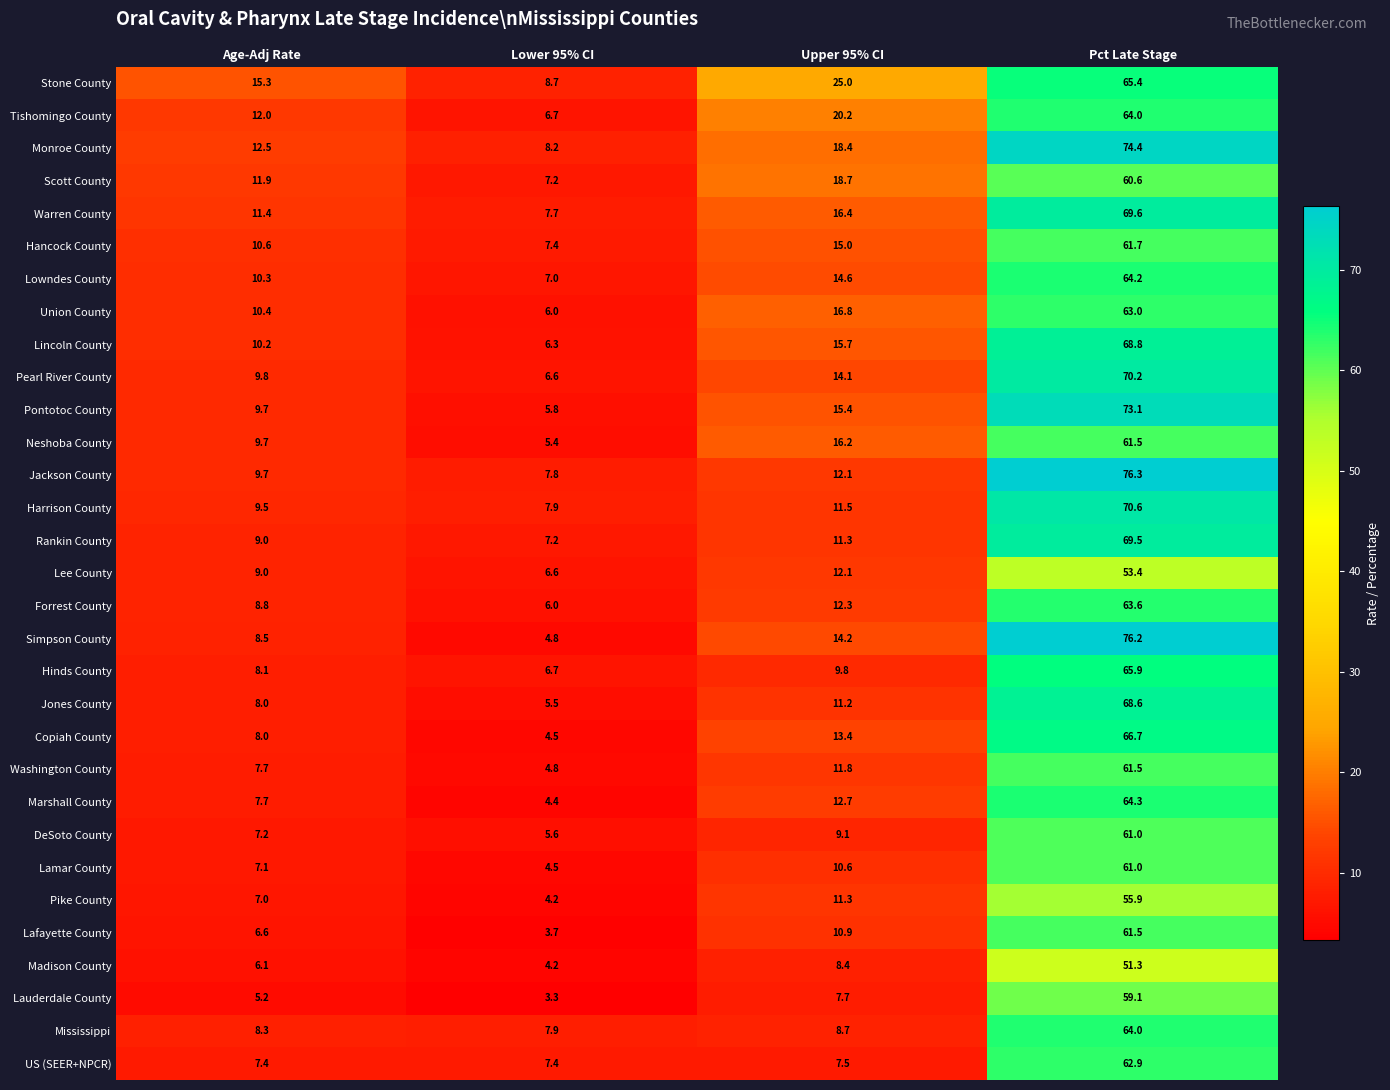

At which label does Neshoba County first exceed 16?

Upper 95% CI